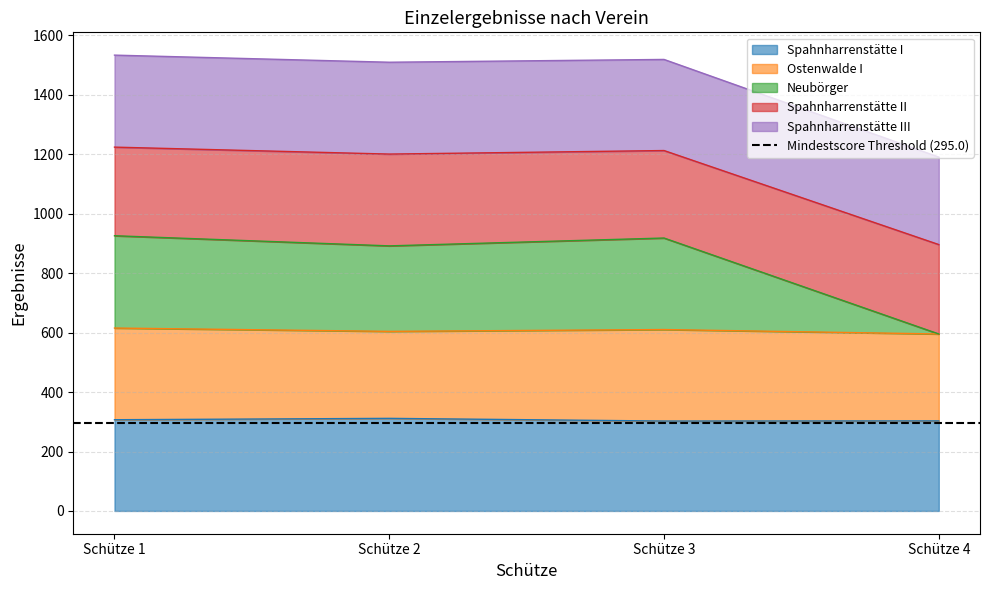

Rank the categories by Spahnharrenstätte I value from lowest to highest.

Schütze 3, Schütze 4, Schütze 1, Schütze 2